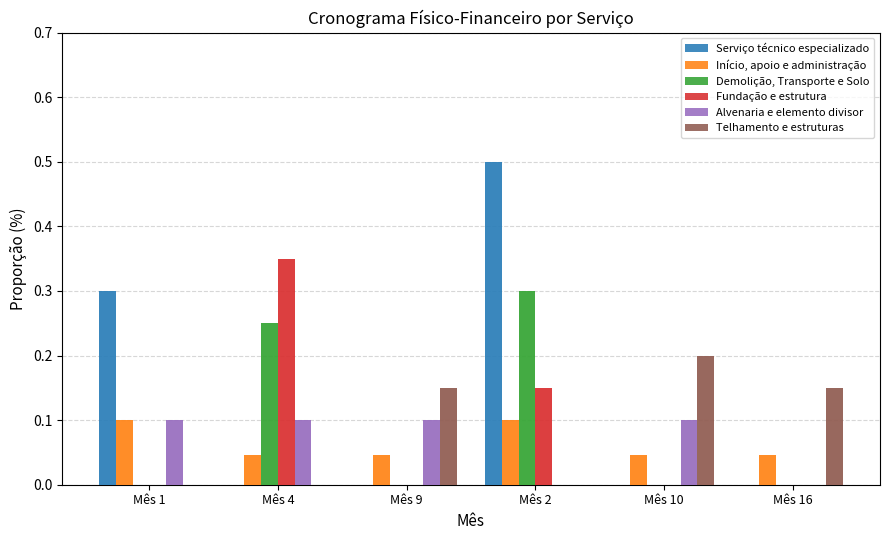

What is the total value across all series at Mês 2?

1.1